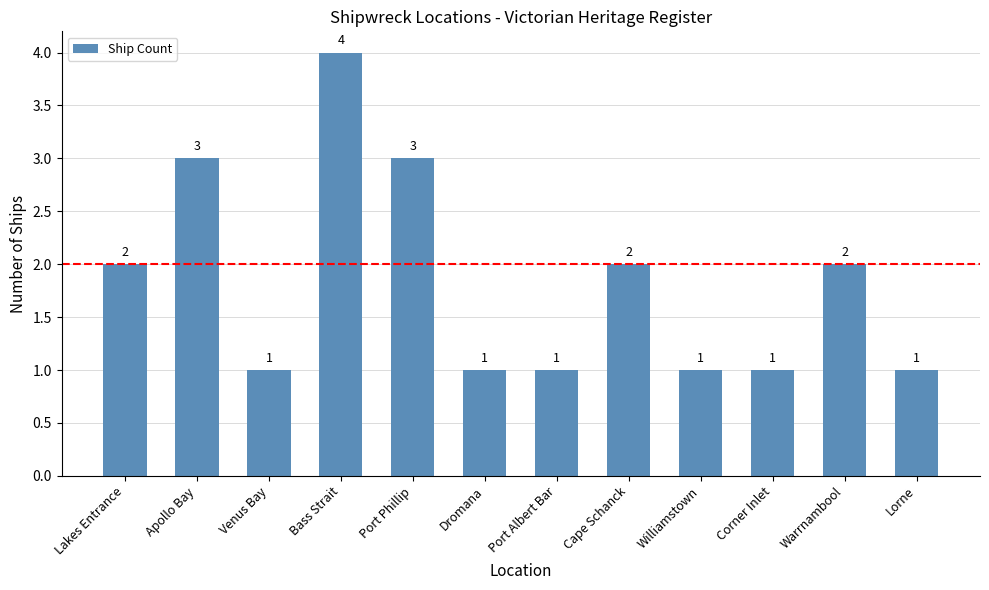

What position from the left is Port Phillip?

5